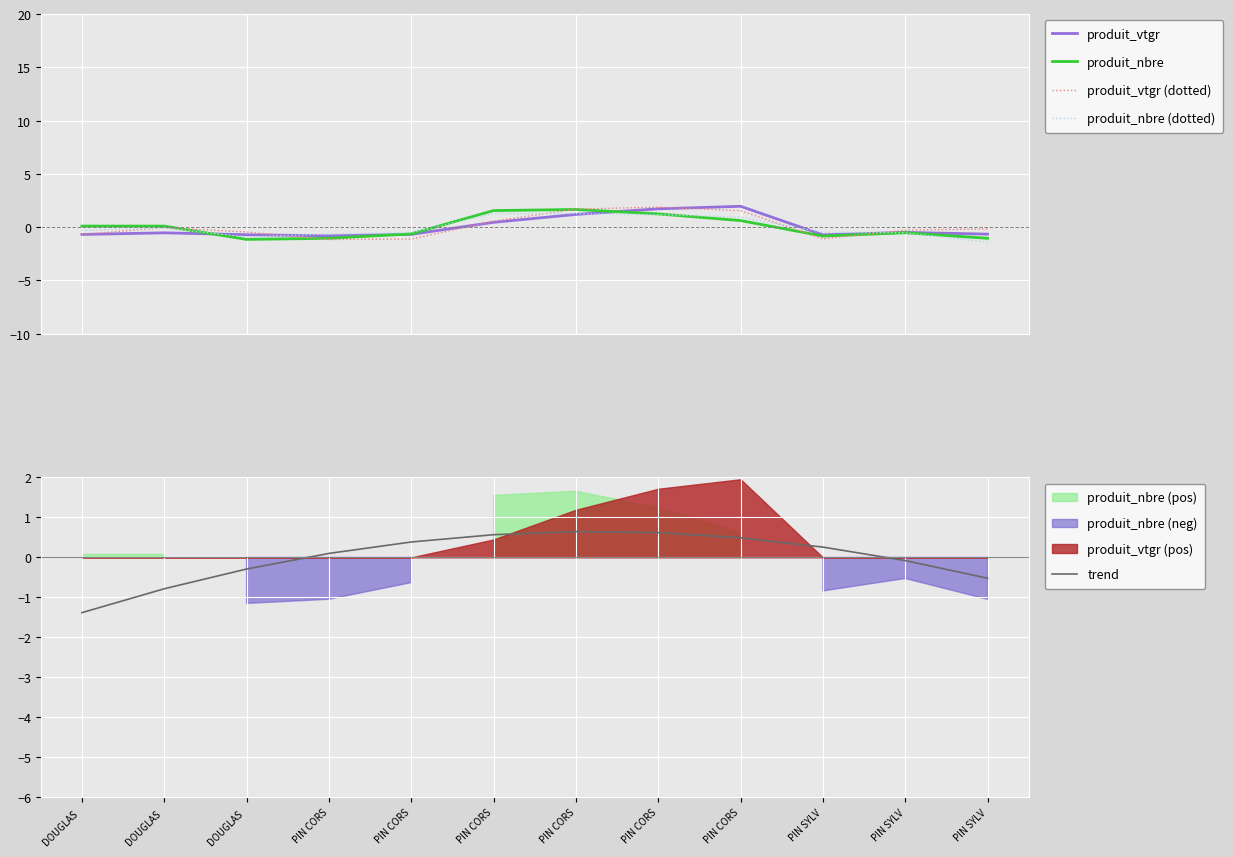

Reading left to right, transcribe all the data shown in this chart.

produit_vtgr: DOUGLAS =-0.7	DOUGLAS =-0.5	DOUGLAS =-0.7	PIN CORS=-0.8	PIN CORS=-0.7	PIN CORS=0.4	PIN CORS=1.2	PIN CORS=1.7	PIN CORS=2.0	PIN SYLV=-0.7	PIN SYLV=-0.5	PIN SYLV=-0.7
produit_nbre: DOUGLAS =0.1	DOUGLAS =0.1	DOUGLAS =-1.2	PIN CORS=-1.0	PIN CORS=-0.6	PIN CORS=1.6	PIN CORS=1.7	PIN CORS=1.2	PIN CORS=0.6	PIN SYLV=-0.8	PIN SYLV=-0.5	PIN SYLV=-1.0
produit_vtgr (dotted): DOUGLAS =-0.7	DOUGLAS =-0.1	DOUGLAS =-0.5	PIN CORS=-1.2	PIN CORS=-1.1	PIN CORS=0.6	PIN CORS=1.7	PIN CORS=1.9	PIN CORS=1.5	PIN SYLV=-1.1	PIN SYLV=-0.3	PIN SYLV=-0.2
produit_nbre (dotted): DOUGLAS =-0.3	DOUGLAS =-0.1	DOUGLAS =-0.9	PIN CORS=-0.7	PIN CORS=-0.5	PIN CORS=1.3	PIN CORS=1.3	PIN CORS=1.2	PIN CORS=0.9	PIN SYLV=-0.5	PIN SYLV=-0.5	PIN SYLV=-1.4
trend: DOUGLAS =-1.4	DOUGLAS =-0.8	DOUGLAS =-0.3	PIN CORS=0.1	PIN CORS=0.4	PIN CORS=0.6	PIN CORS=0.6	PIN CORS=0.6	PIN CORS=0.5	PIN SYLV=0.3	PIN SYLV=-0.1	PIN SYLV=-0.5